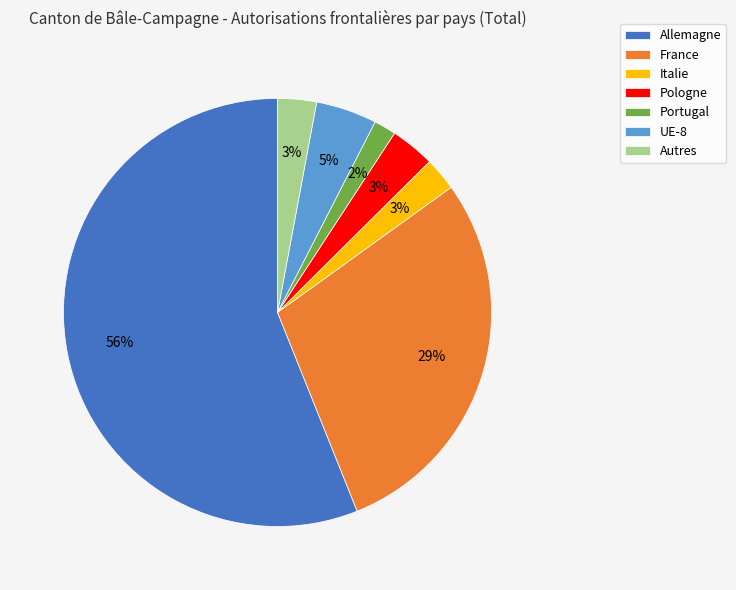

How many segments does this pie chart have?

7